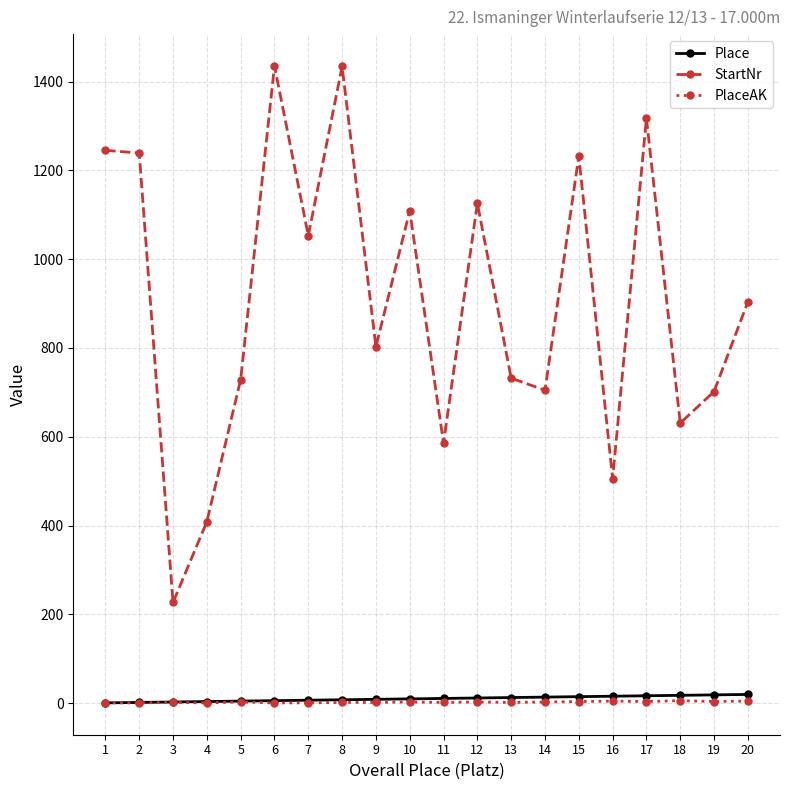

Which series has the largest total across all categories?

StartNr